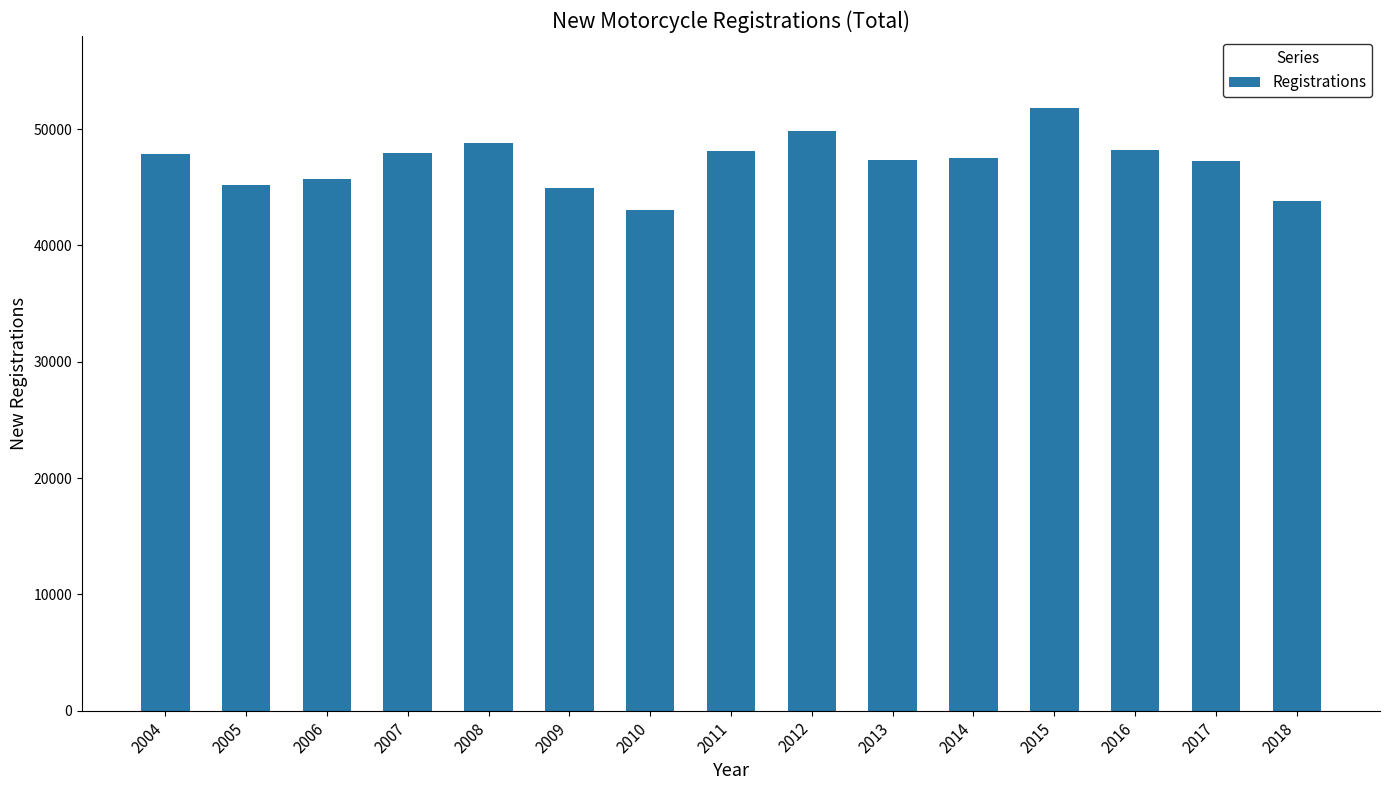

Is it true that the value at 2011 is 48131?

True